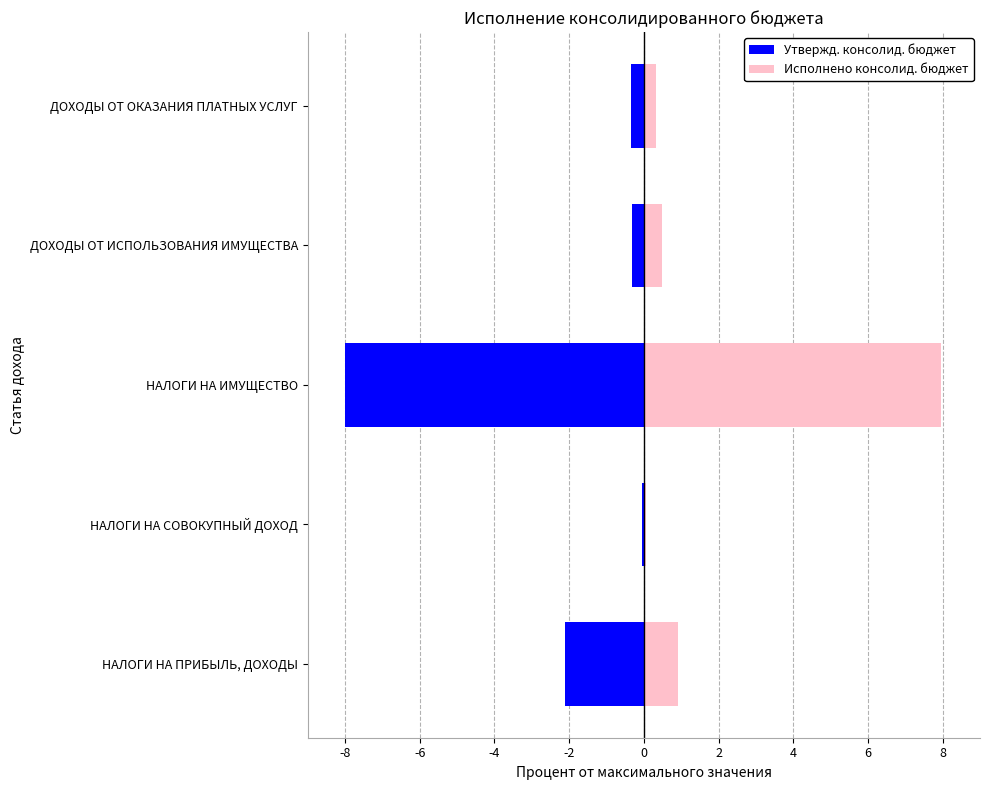

Are the bars grouped side by side (vs. stacked)?

Yes